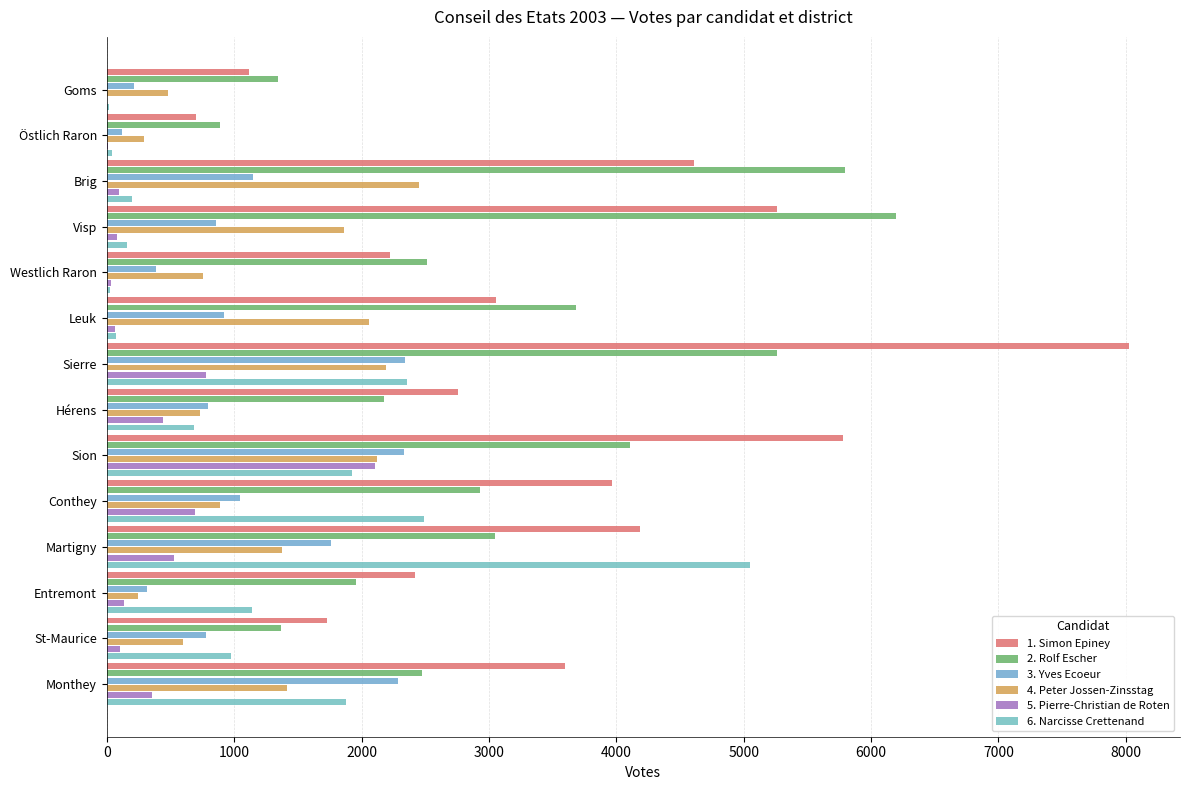

What is the greatest value displayed?

8024